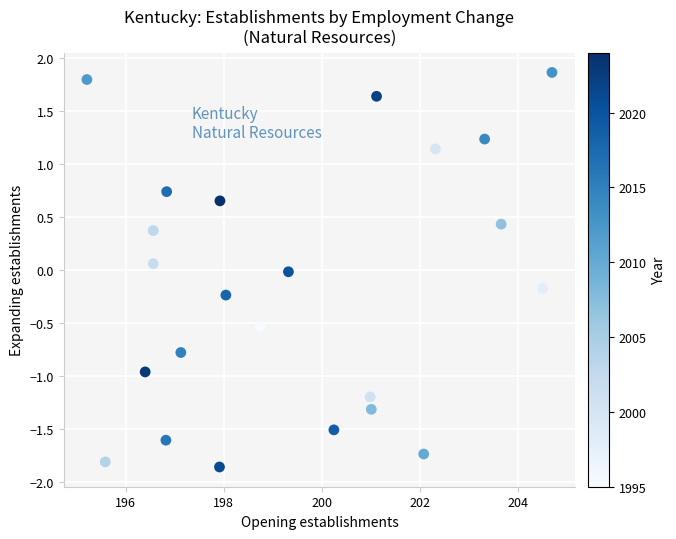

What is the range of X values (max minus min)?

9.5